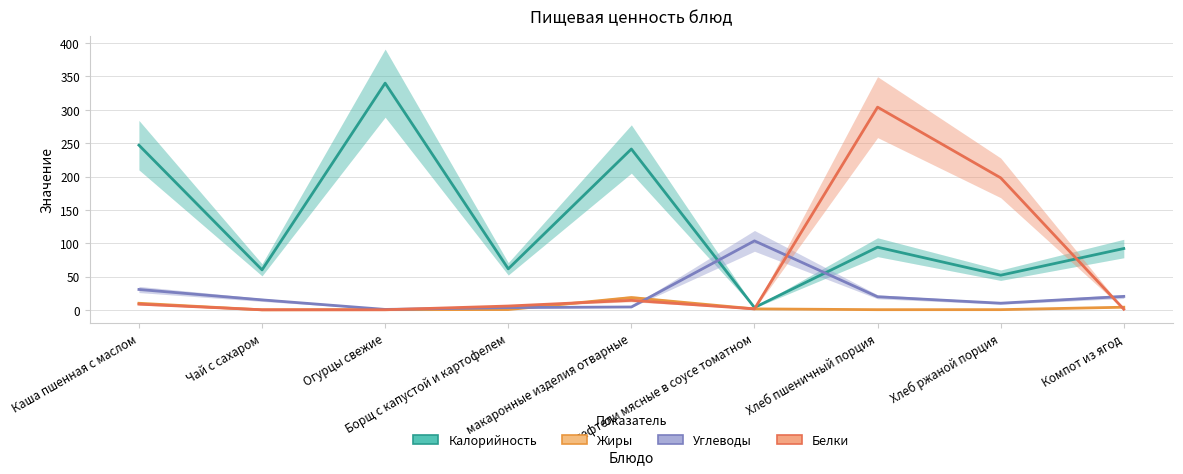

What are all the series names shown in the legend?

Калорийность, Жиры, Углеводы, Белки